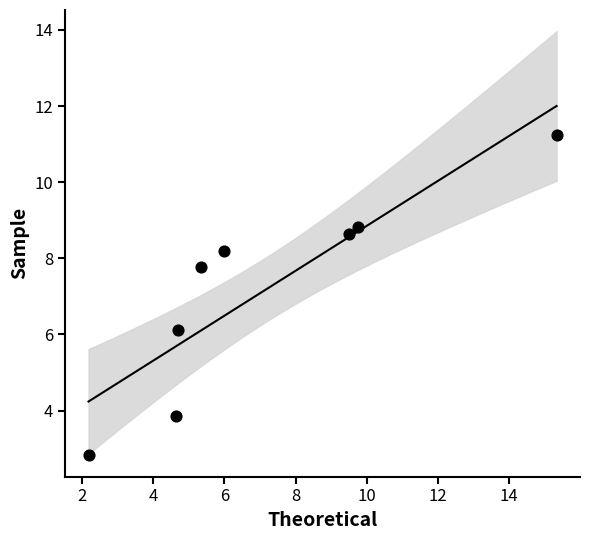

What is the range of X values (max minus min)?

13.1